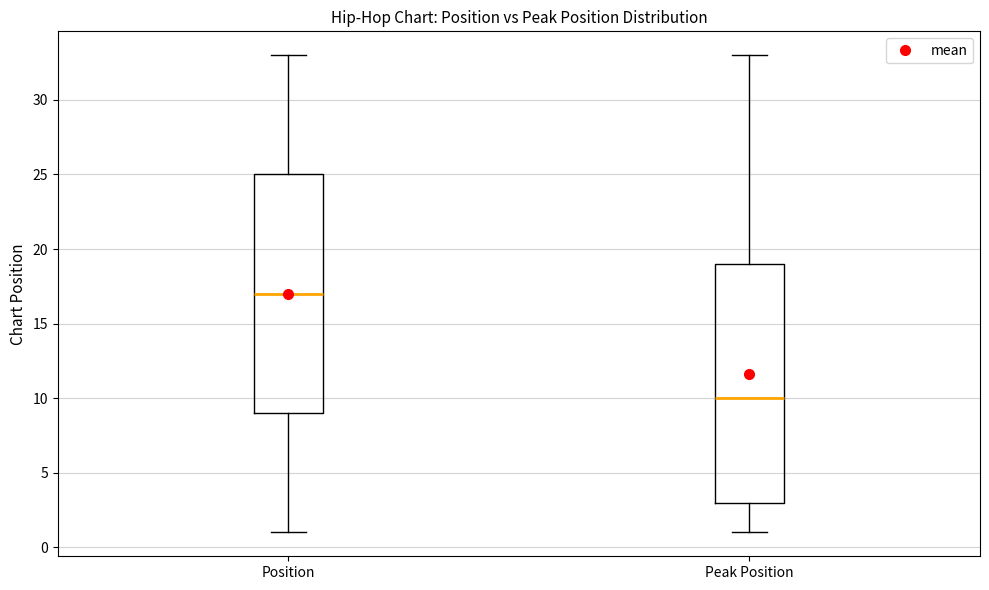

Which box has the lowest median line?

Peak Position